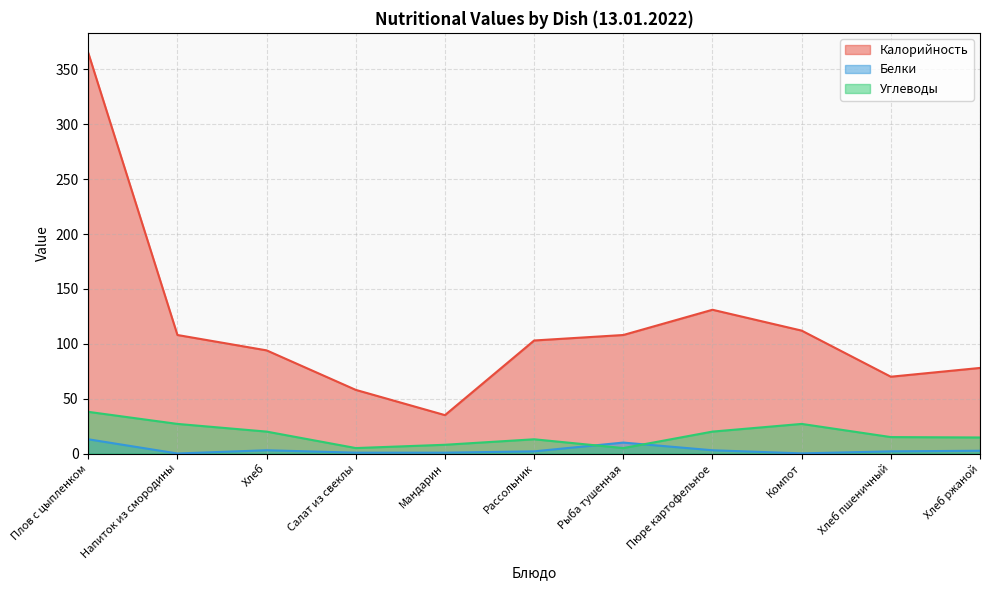

What is the label of the 7th point from the left?

Рыба тушенная